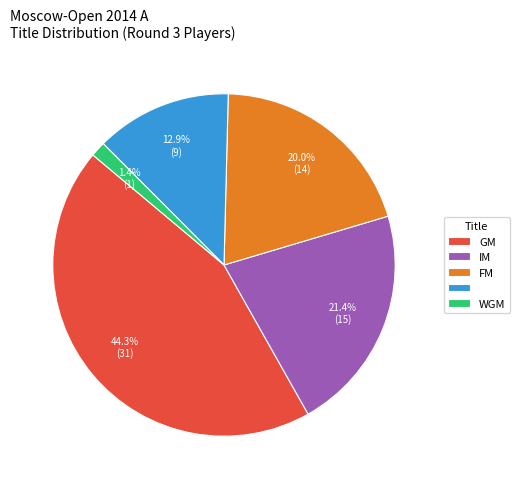

Is there a majority slice in this chart?

No